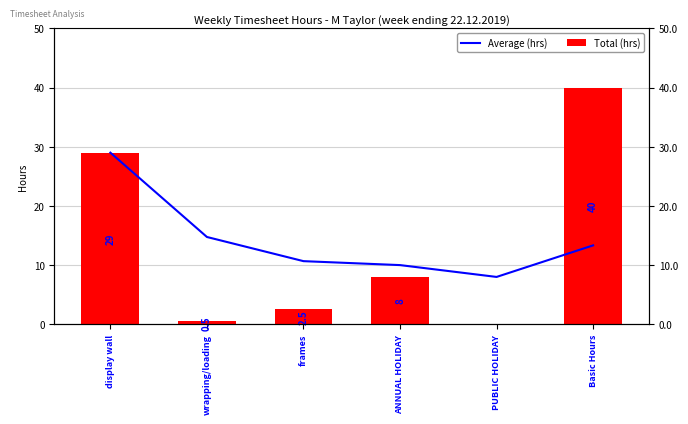

What is the difference between the maximum and minimum values in the Average (hrs) series?

21.0